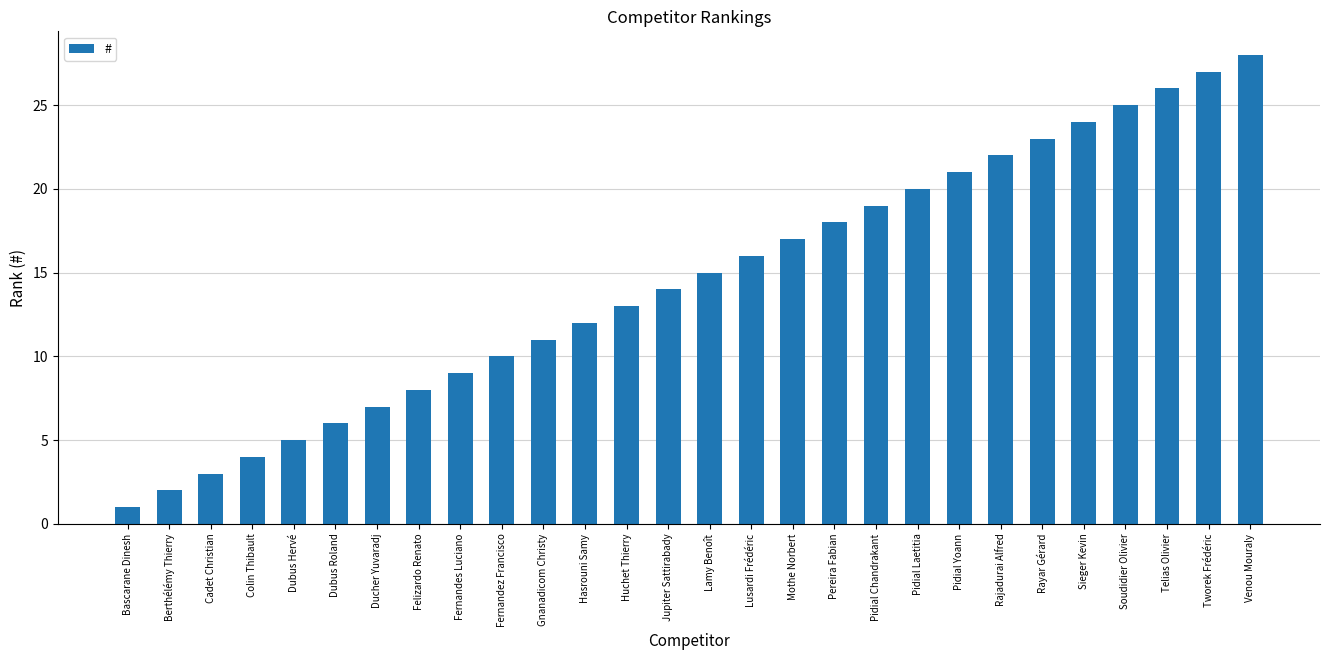

List the labels in order of value, smallest first.

Bascarane Dinesh, Berthélémy Thierry, Cadet Christian, Colin Thibault, Dubus Hervé, Dubus Roland, Ducher Yuvaradj, Felizardo Renato, Fernandes Luciano, Fernandez Francisco, Gnanadicom Christy, Hasrouni Samy, Huchet Thierry, Jupiter Sattirabady, Lamy Benoît, Lusardi Frédéric, Mothe Norbert, Pereira Fabian, Pidial Chandrakant, Pidial Laetitia, Pidial Yoann, Rajadurai Alfred, Rayar Gérard, Sieger Kevin, Soudidier Olivier, Telias Olivier, Tworek Frédéric, Venou Mouraly